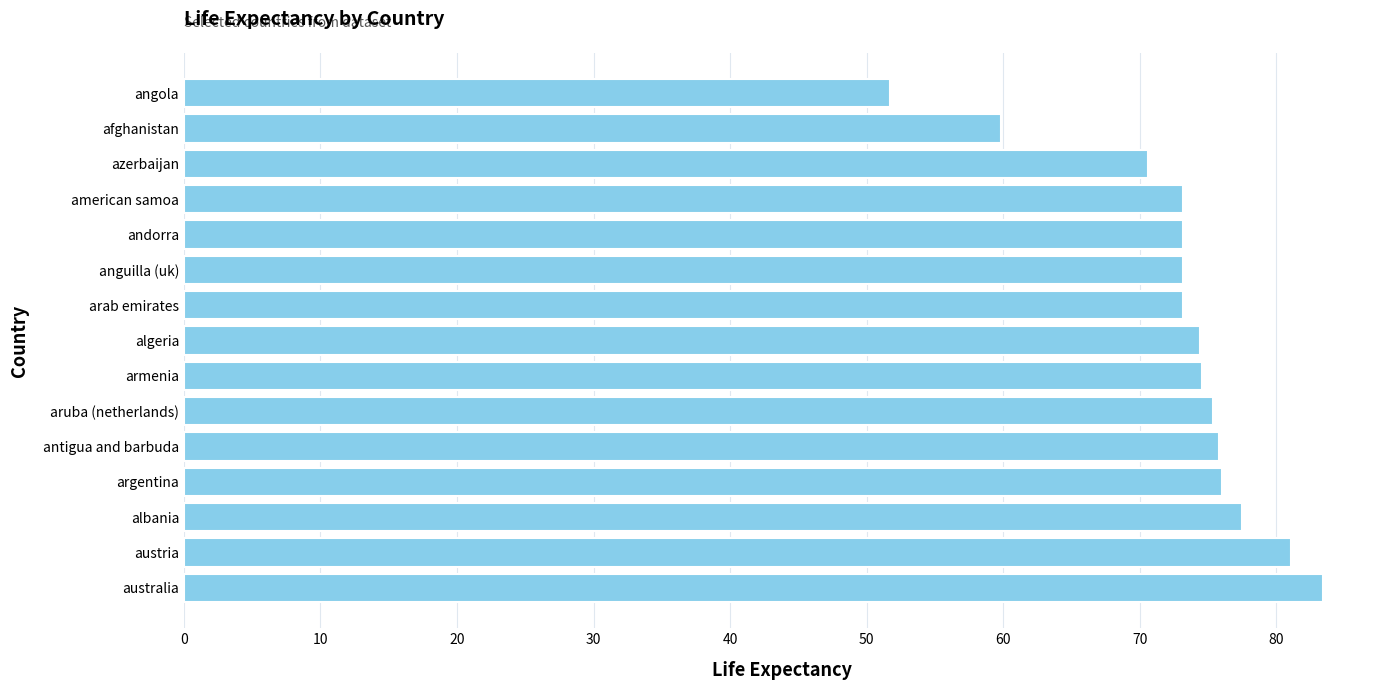

What is the change in value from albania to arab emirates?

-4.3